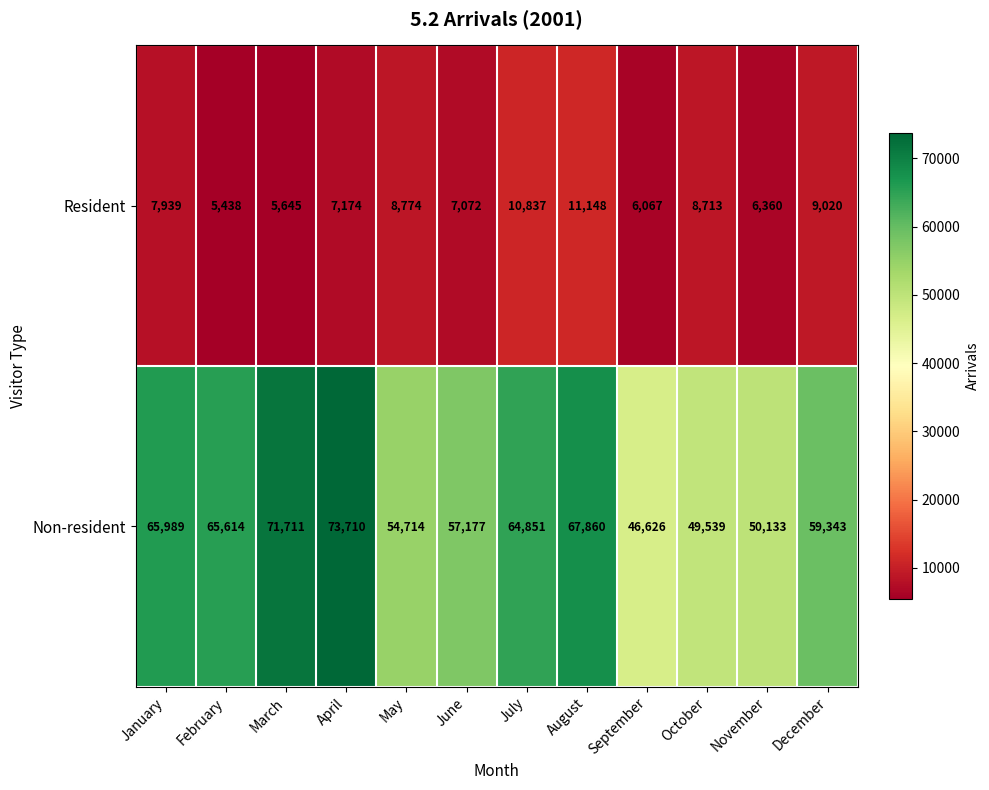

Count the number of categories in the chart.

12